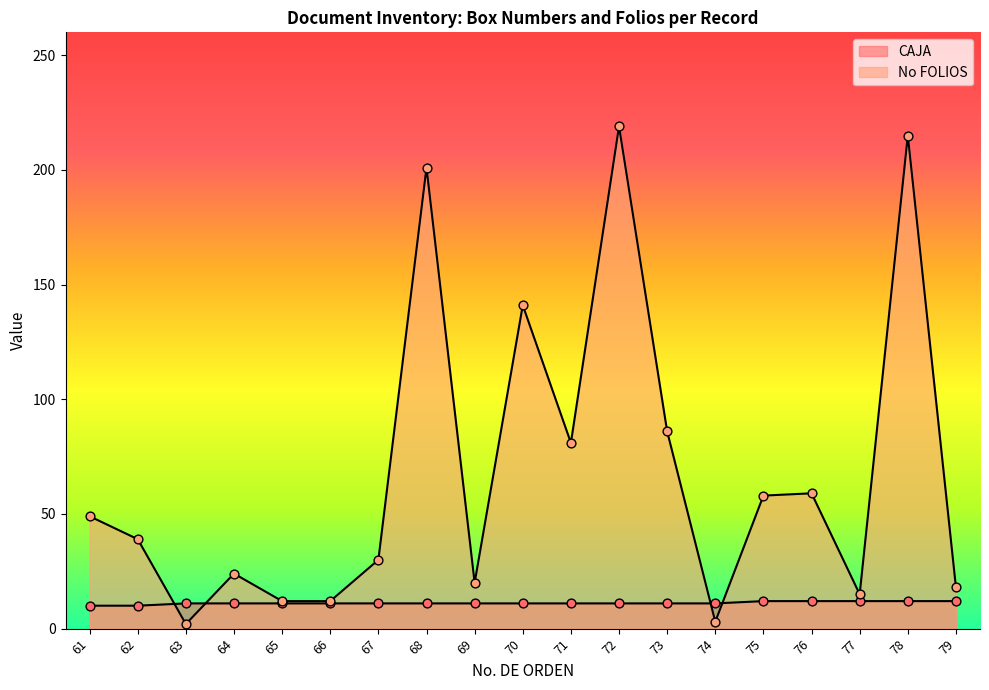

Which series has the largest total across all categories?

No FOLIOS